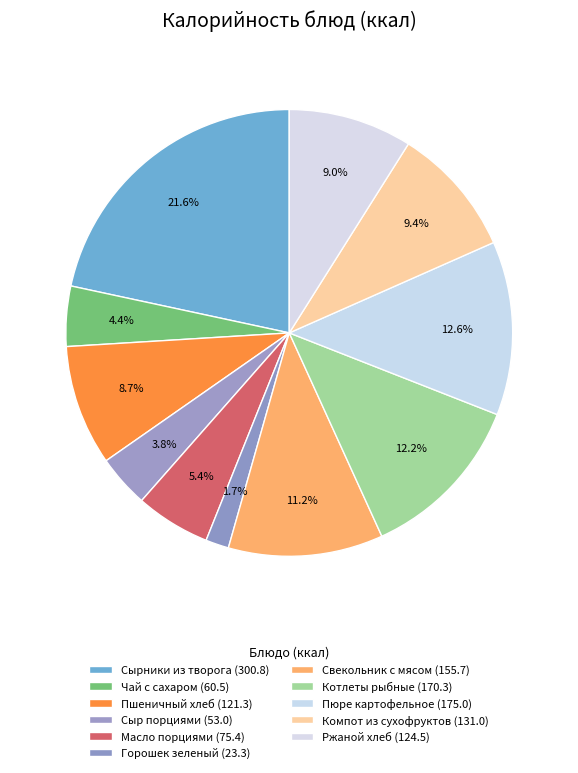

Count the number of slices in the pie.

11